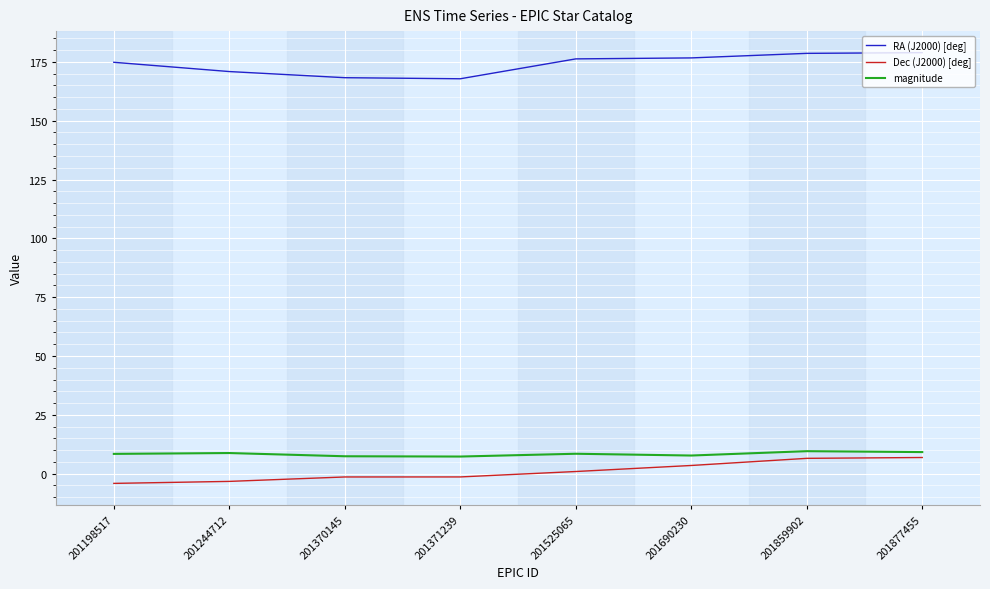

What is the difference between the highest and lowest values at 201370145?

169.7